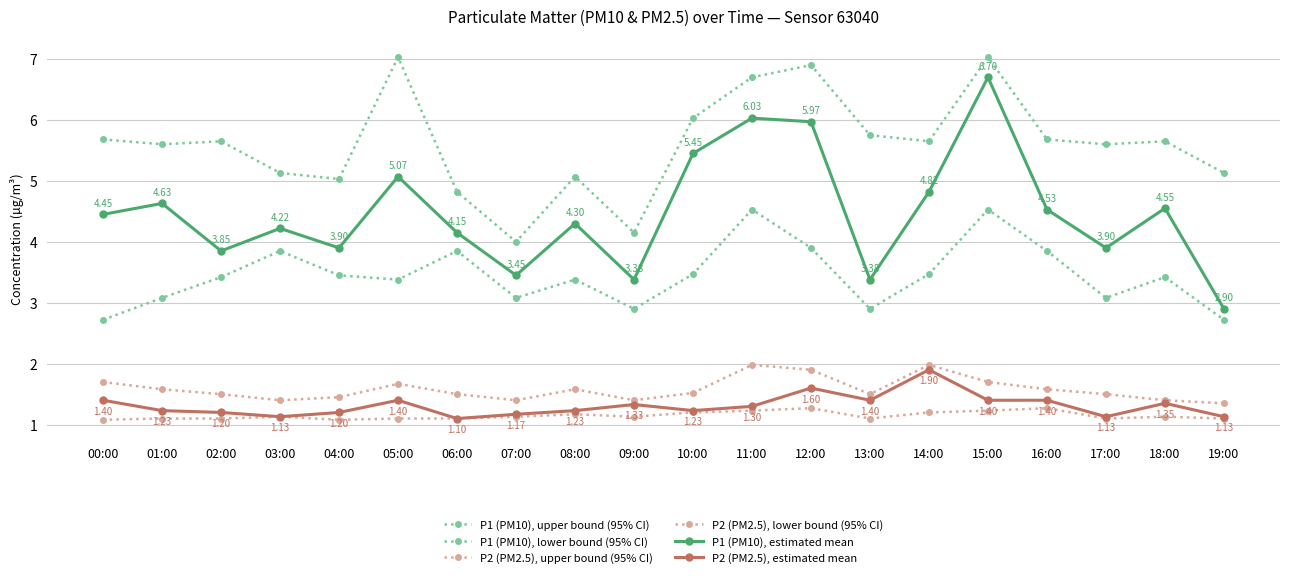

How many lines are shown in the chart?

6